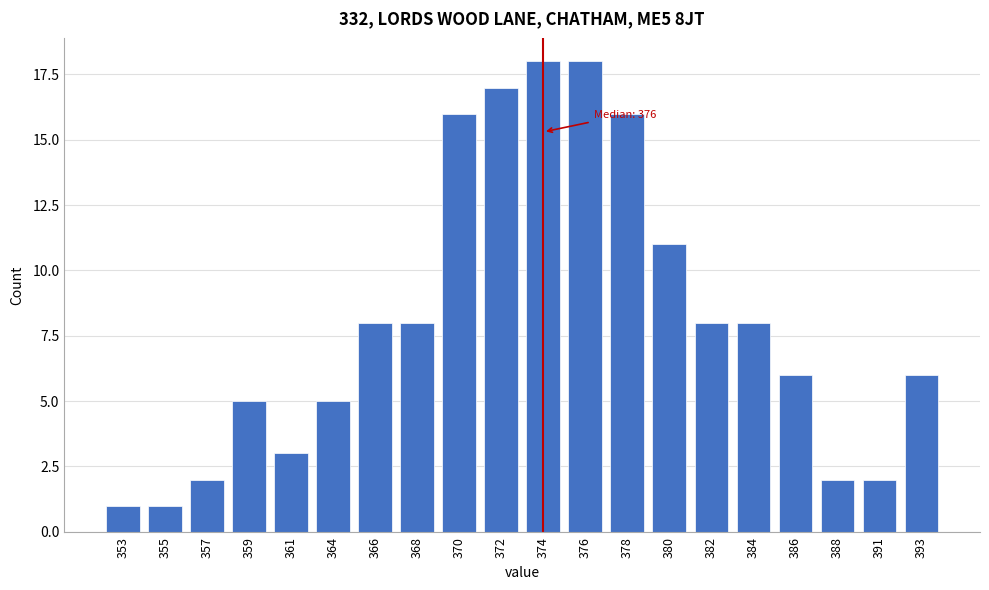

Reading right to left, extract all data points from this chart.

6	2	2	6	8	8	11	16	18	18	17	16	8	8	5	3	5	2	1	1